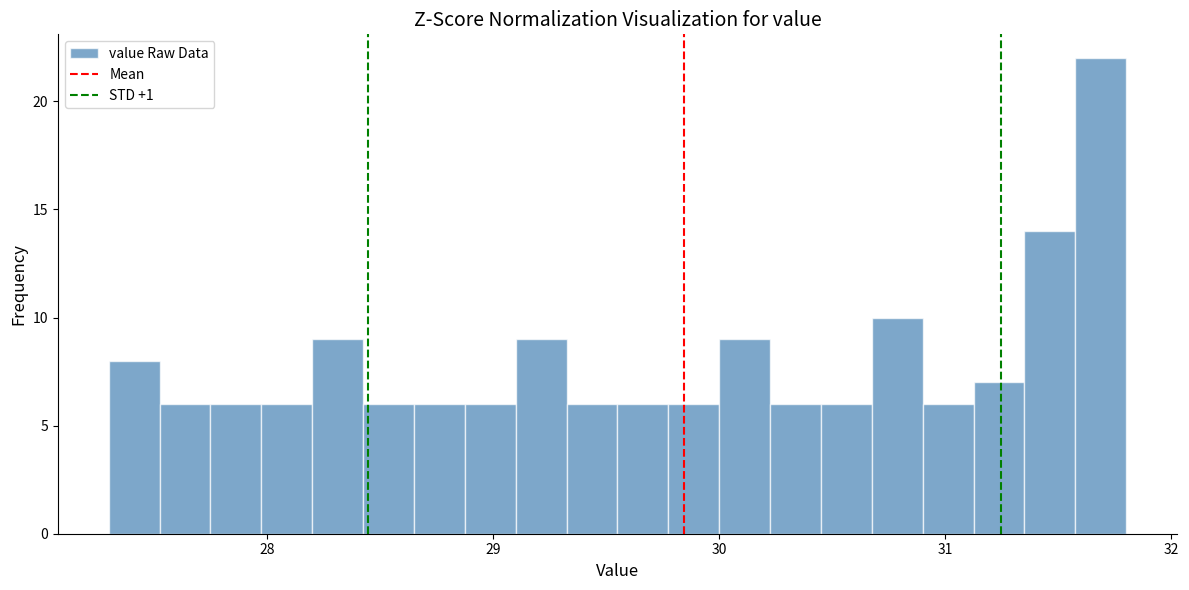

Around what value on the x-axis is the tallest bar? Give the approximate position of its centre, as read against the axis.

31.7